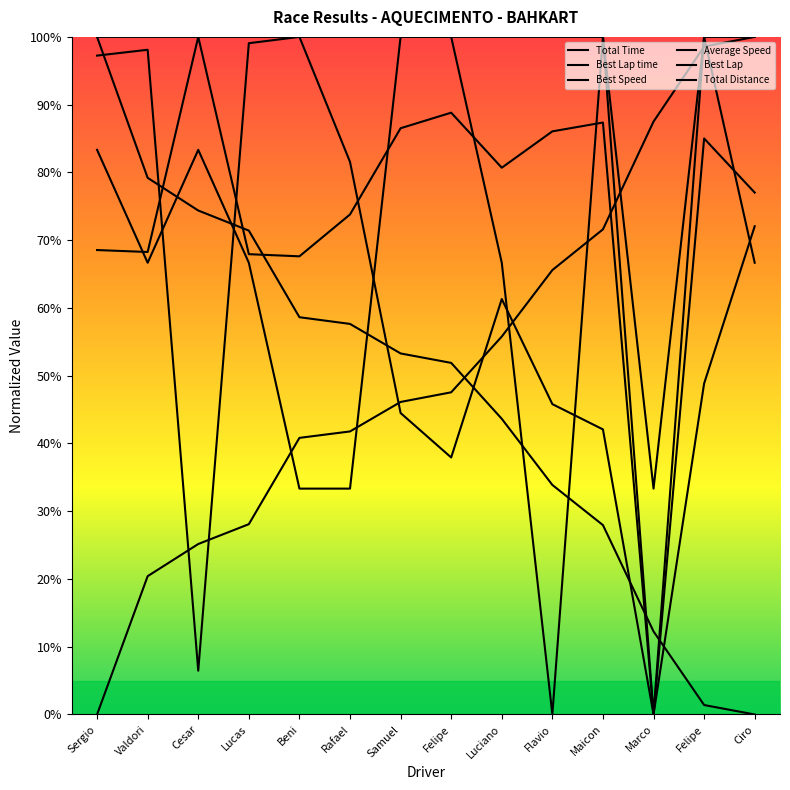

True or false: Total Time and Best Speed cross at least once.

True